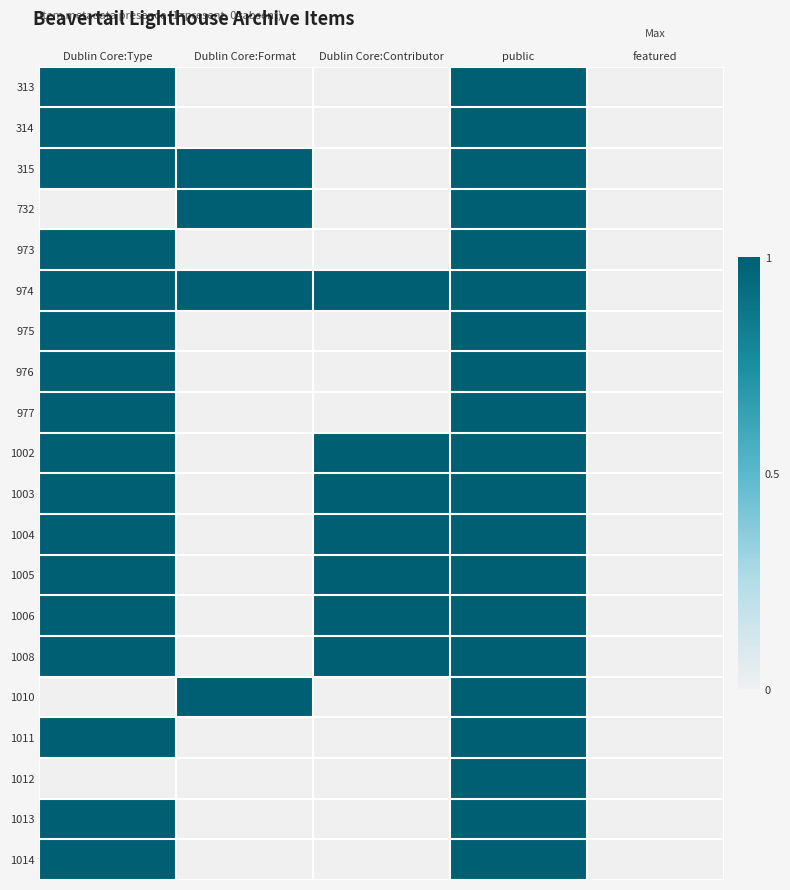

How many categories are shown in the chart?

5